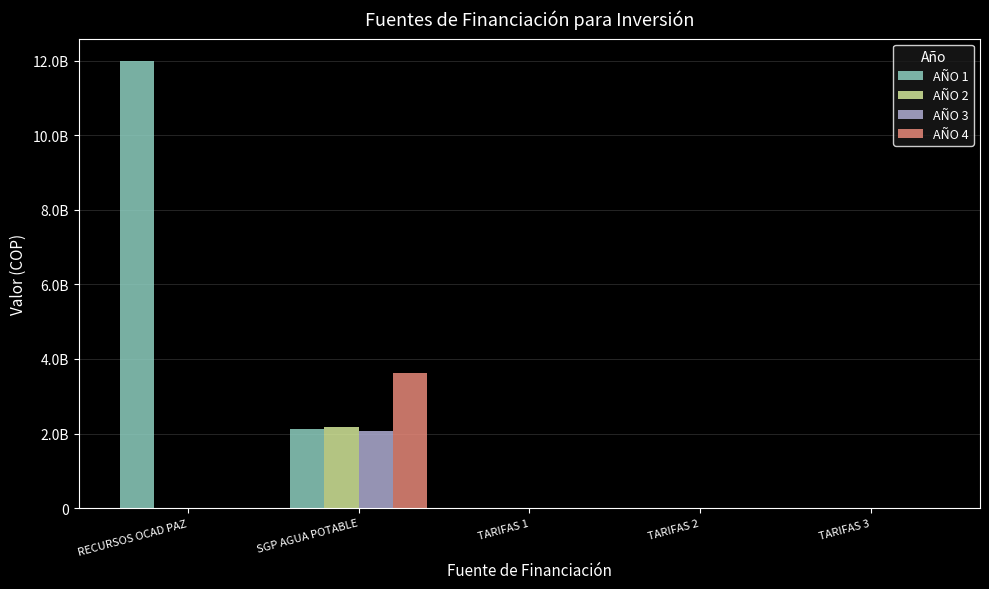

Which has a higher value, TARIFAS 2 or RECURSOS OCAD PAZ?

RECURSOS OCAD PAZ